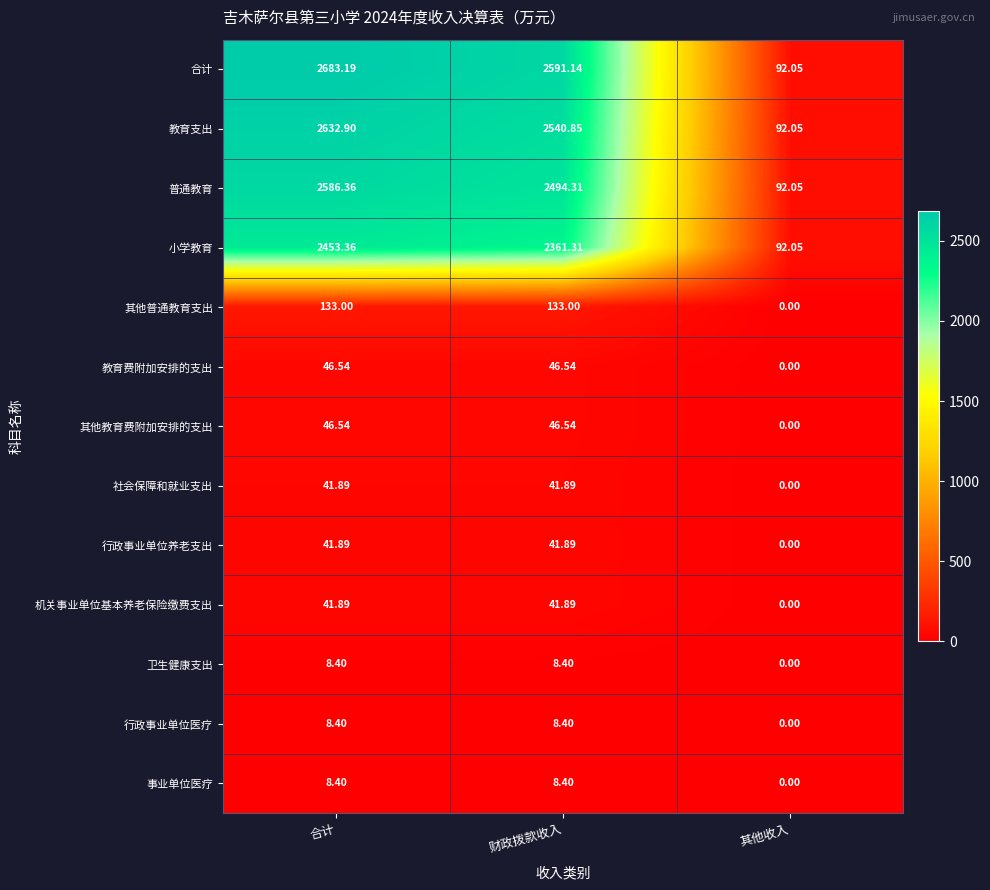

Which series changed the most between 财政拨款收入 and 其他收入?

合计